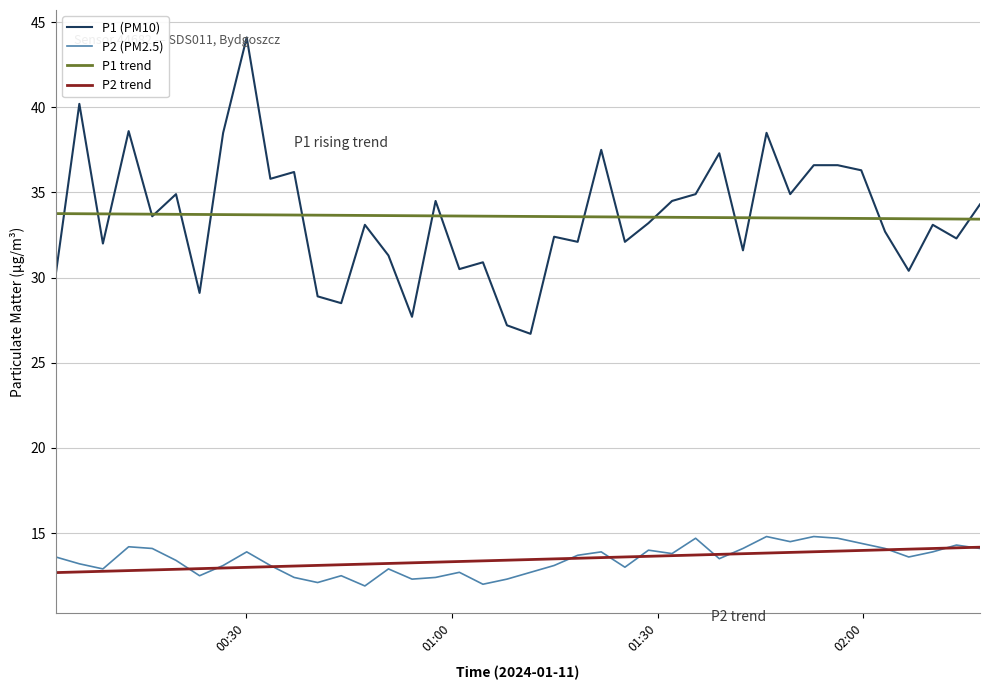

What is the minimum value for P2 (PM2.5)?

11.9